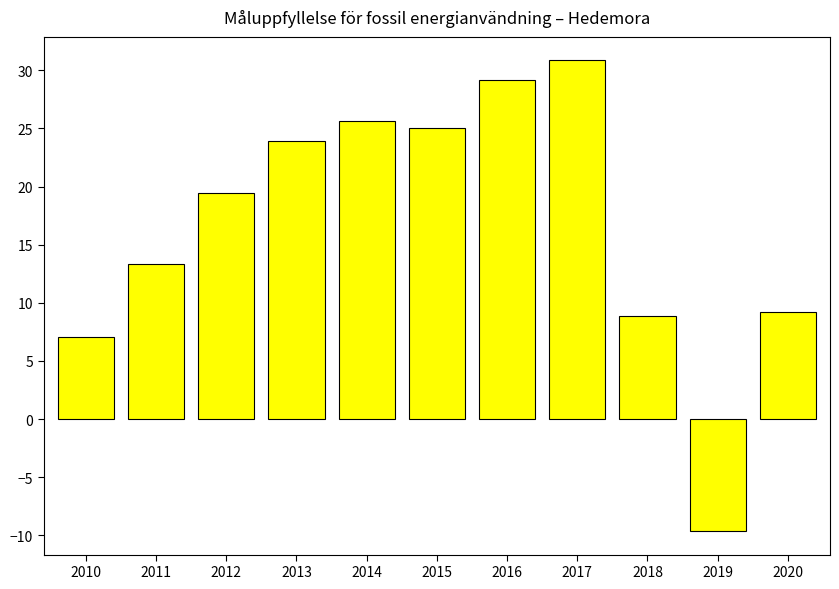

What is the difference between the values at 2010 and 2015?

17.9